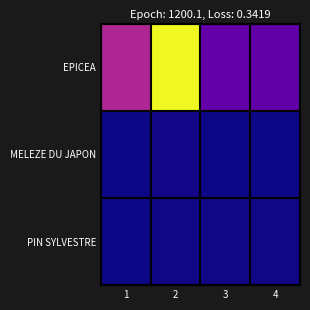

Between 4 and 1, which is larger?

1